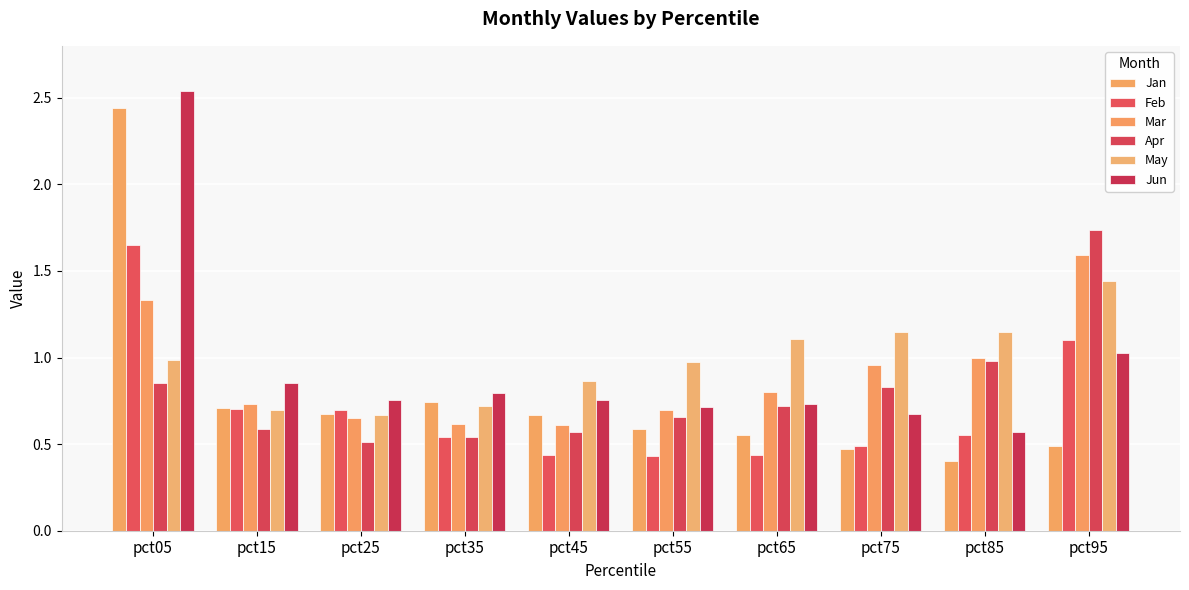

Does the chart contain any negative values?

No